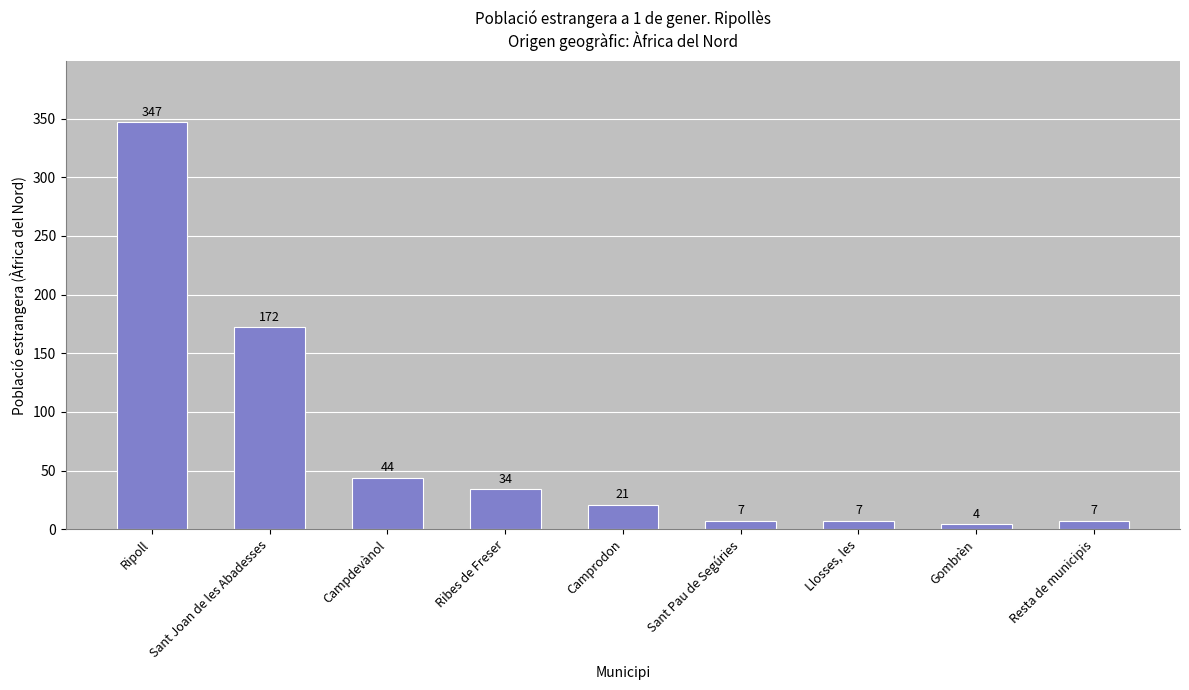

Reading left to right, transcribe all the data shown in this chart.

Ripoll=347	Sant Joan de les Abadesses=172	Campdevànol=44	Ribes de Freser=34	Camprodon=21	Sant Pau de Segúries=7	Llosses, les=7	Gombrèn=4	Resta de municipis=7